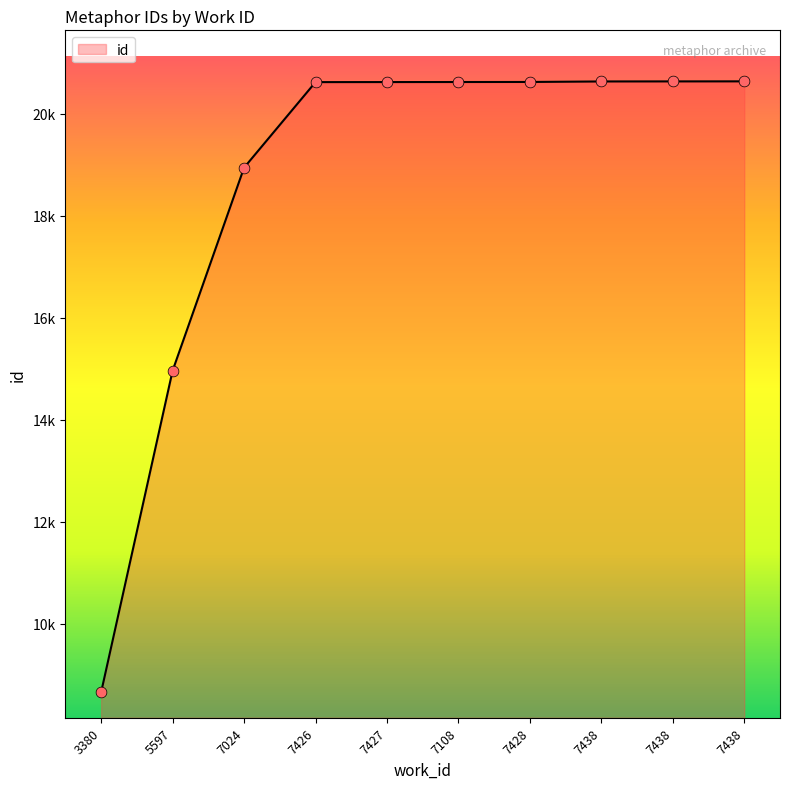

What is the change in value from 5597 to 7438?

+5671